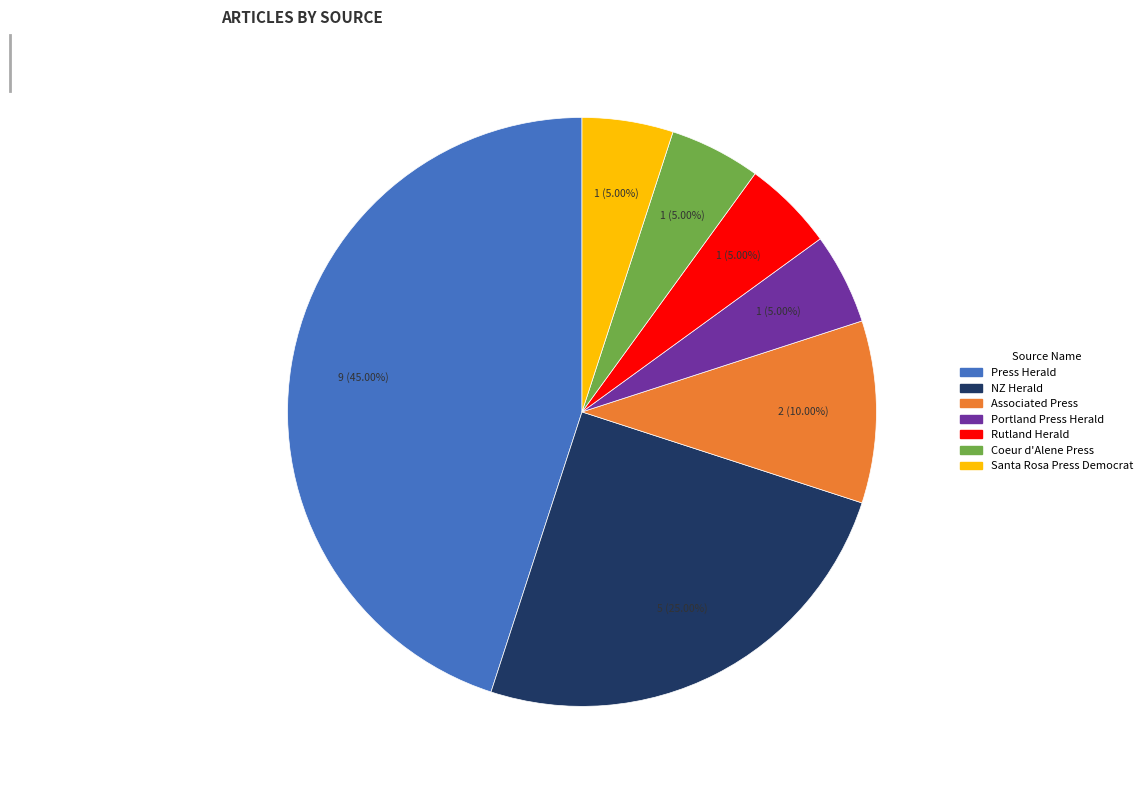

Is there a majority slice in this chart?

No